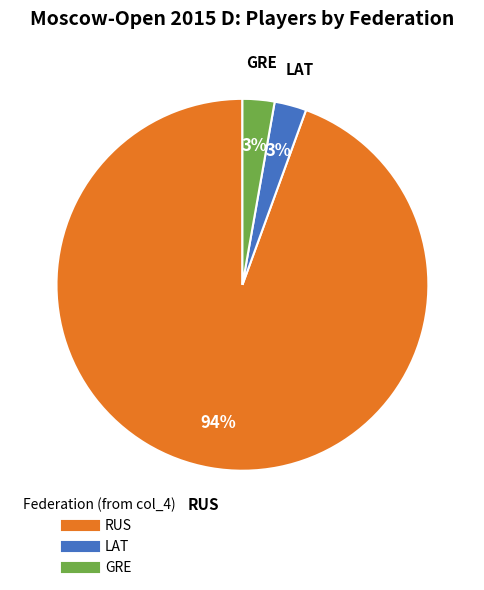

Is there a majority slice in this chart?

Yes